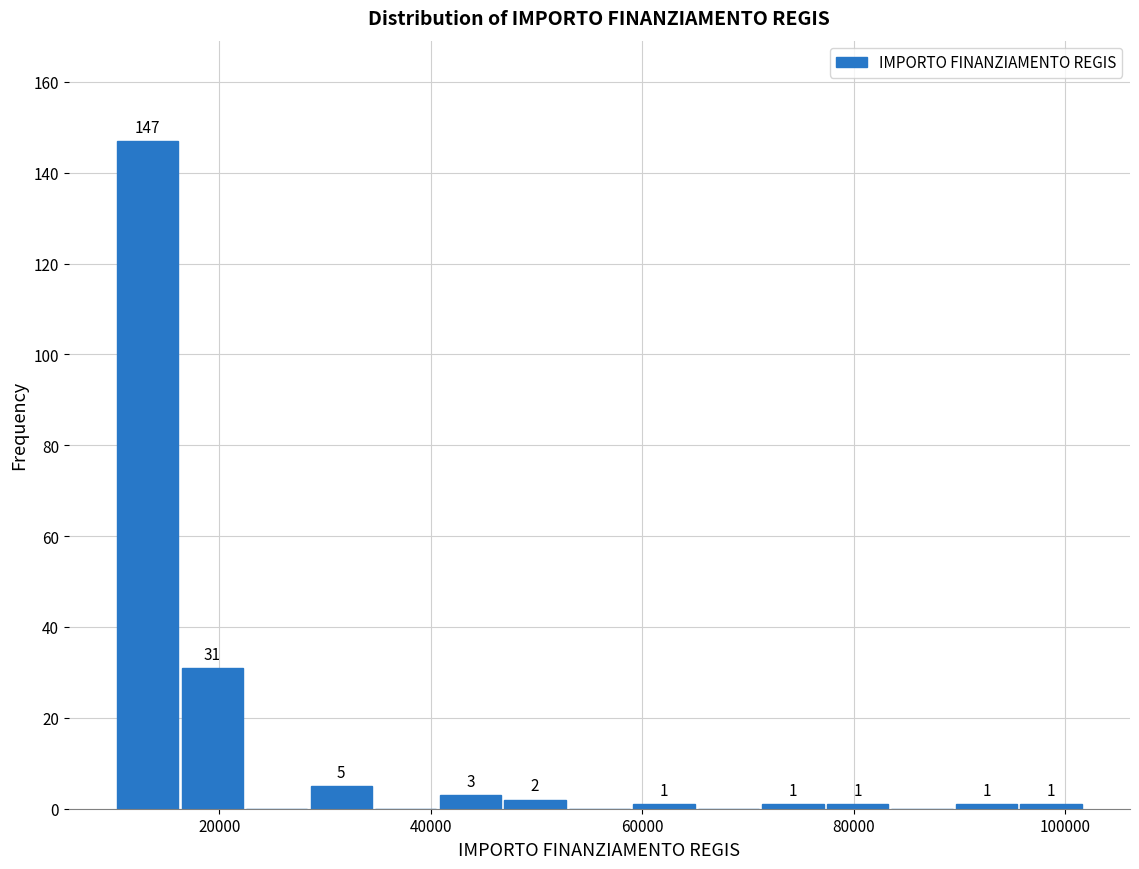

Around what value on the x-axis is the tallest bar? Give the approximate position of its centre, as read against the axis.

14000